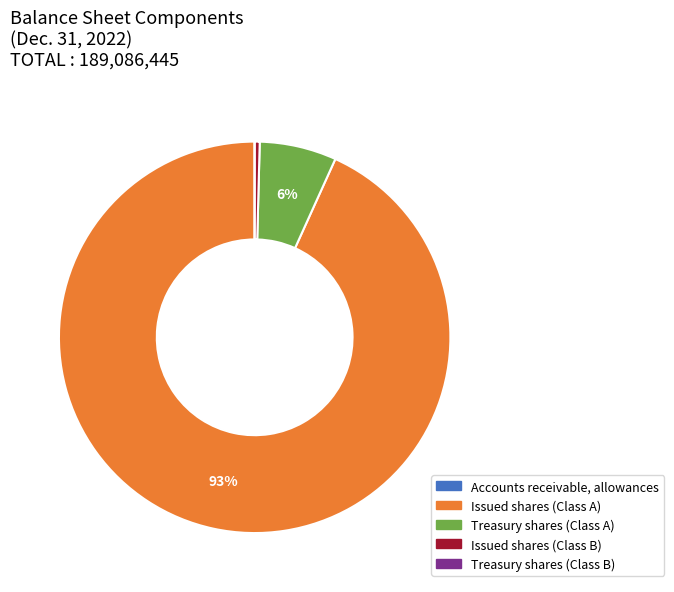

To the nearest percent, what is the average slice percentage?

20%